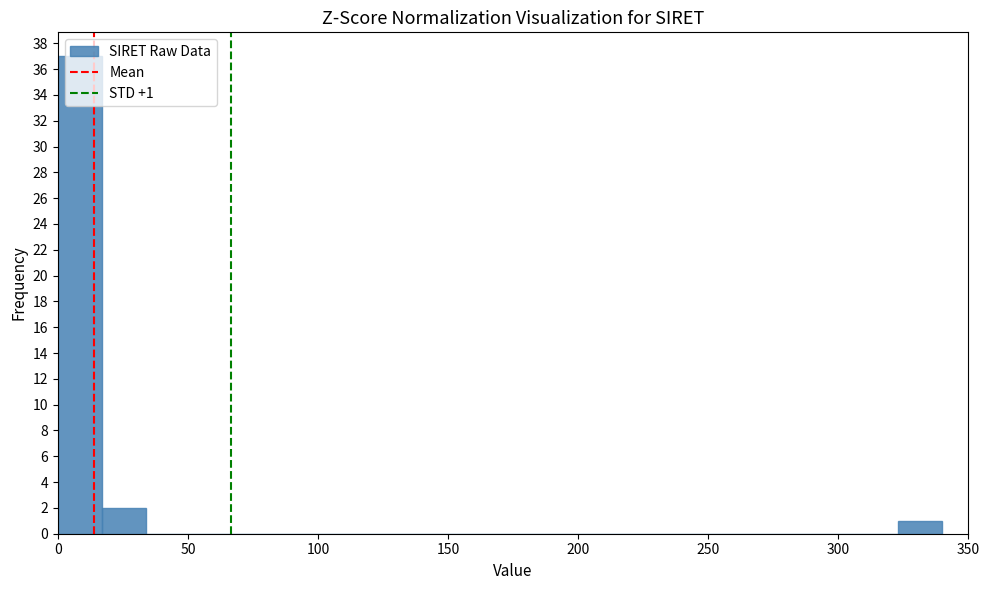

Read against the x-axis, roughly where is the centre of the tallest bar?

10